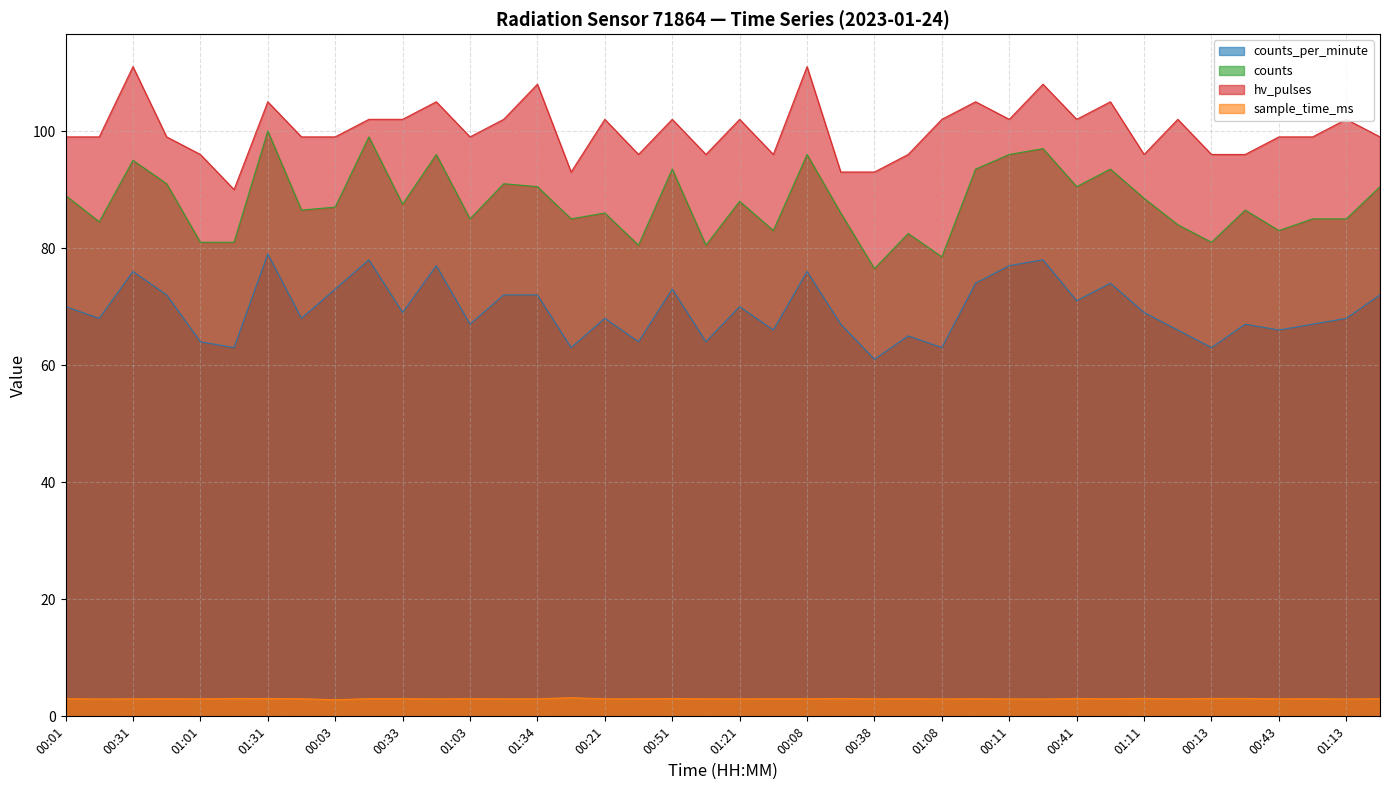

True or false: counts and counts_per_minute intersect in this chart.

False